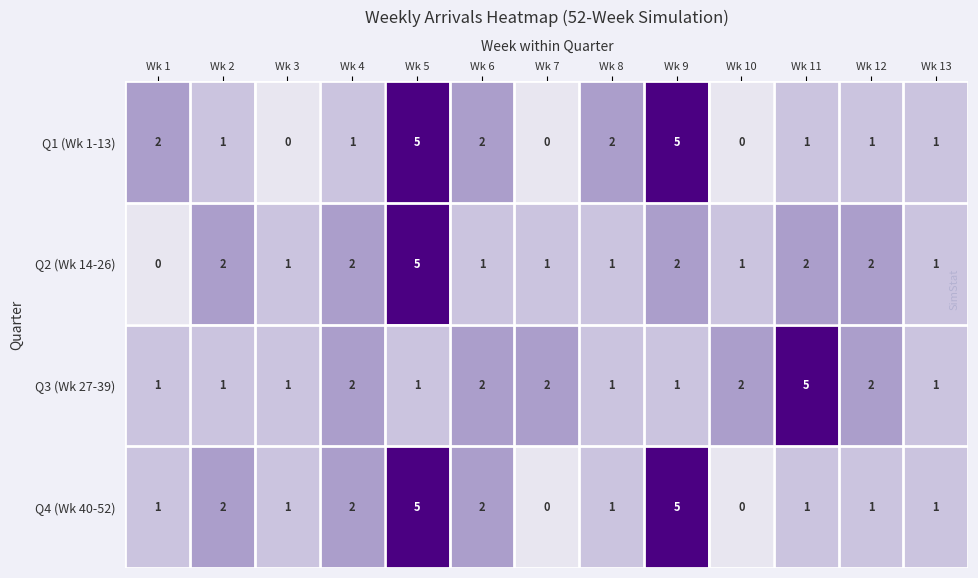

What is the total value across all series at Wk 6?

7